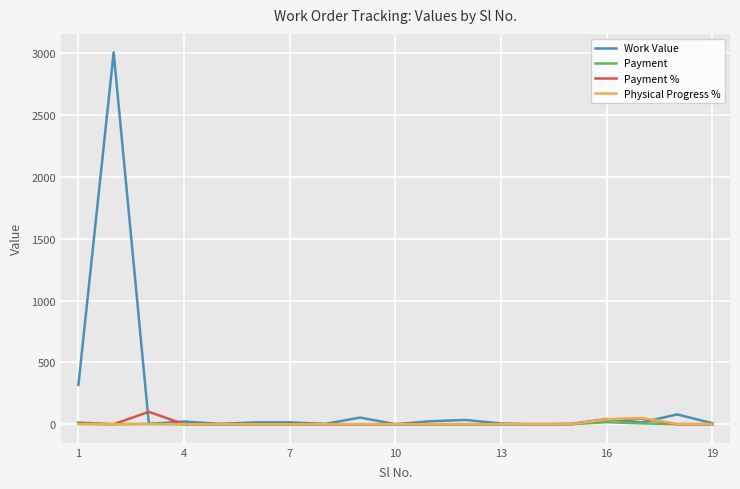

Which series has the largest range (max minus min)?

Work Value